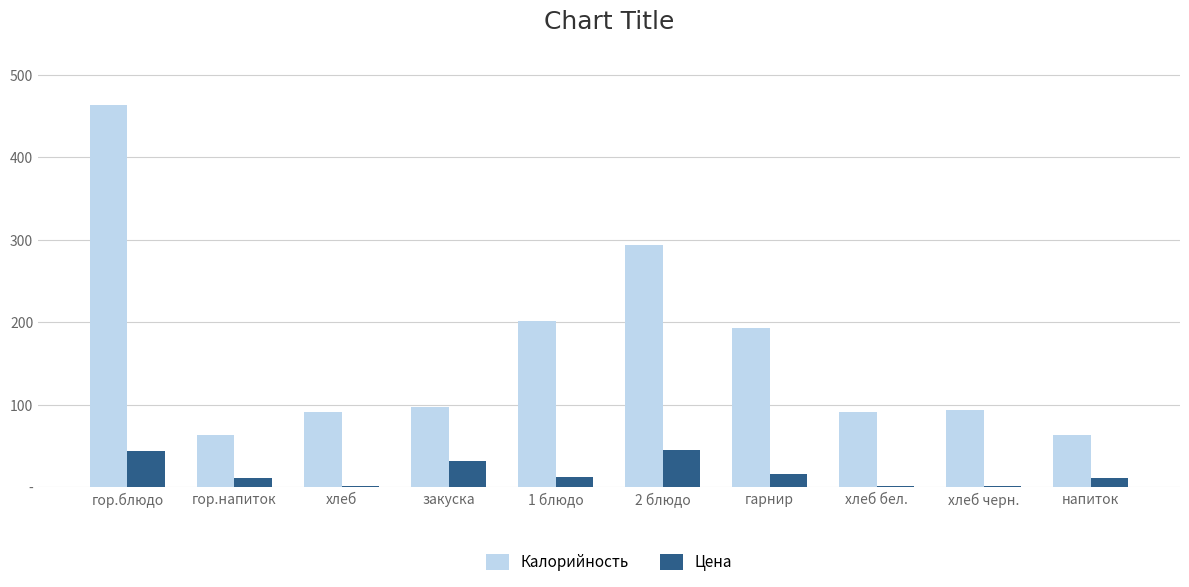

Where does the Цена series first go above 12?

гор.блюдо